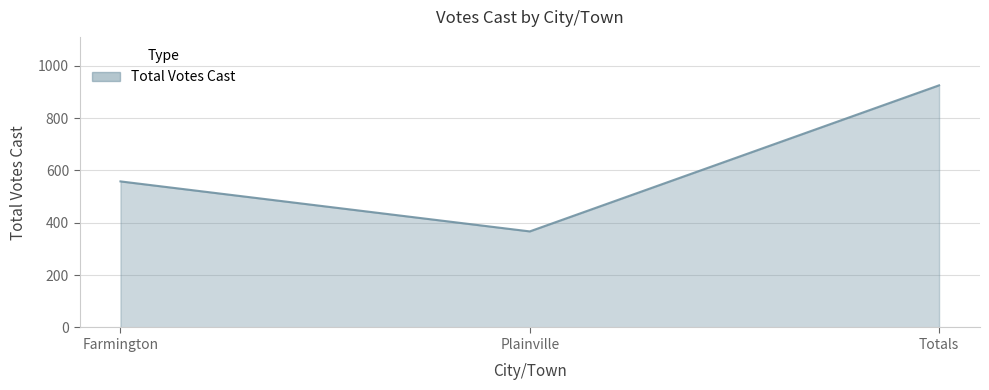

What value does the data have at Farmington, to the nearest 50?

550